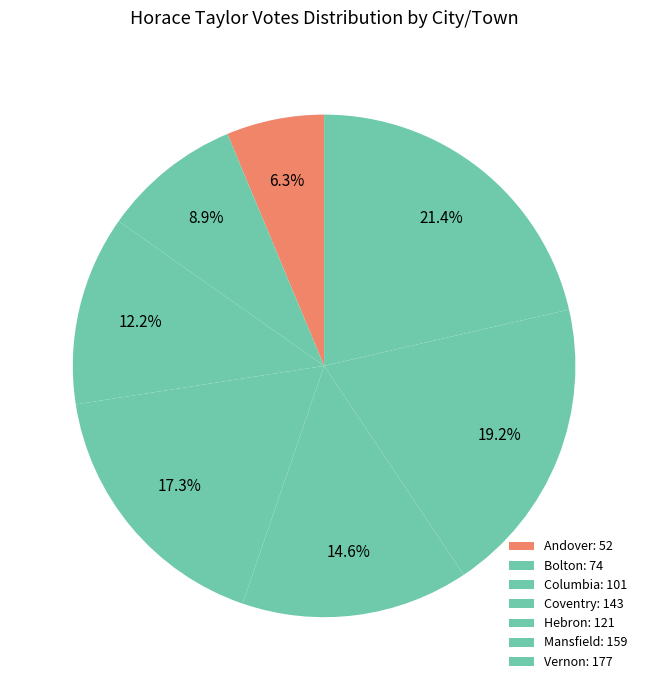

What percentage is the Columbia slice, to the nearest percent?

12%